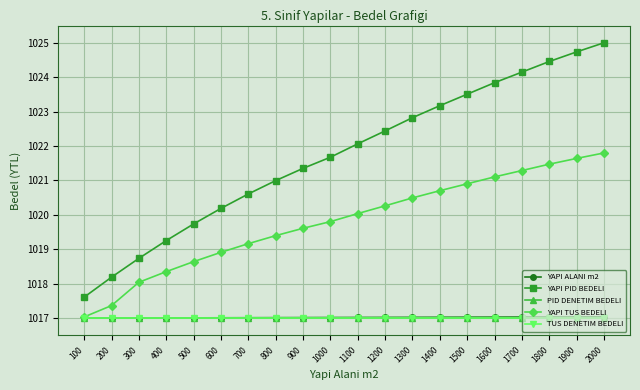

Rank the series at 400 from lowest to highest value.

PID DENETIM BEDELI, TUS DENETIM BEDELI, YAPI ALANI m2, YAPI TUS BEDELI, YAPI PID BEDELI